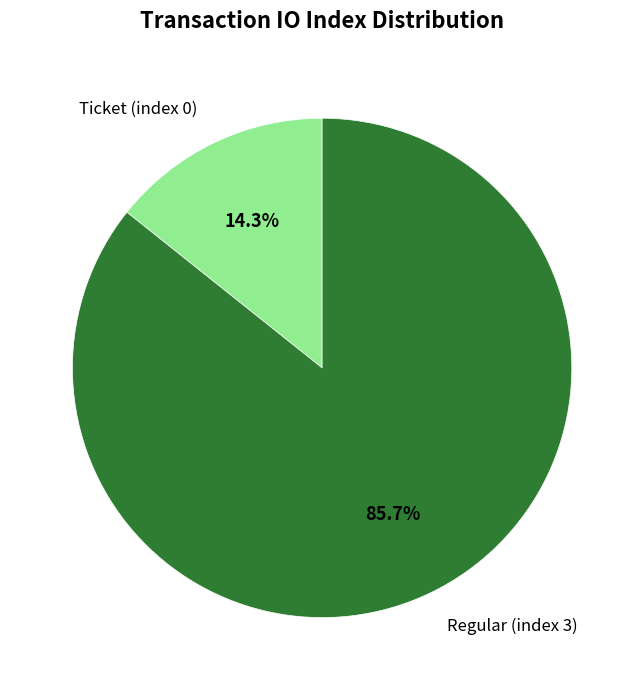

Between Regular (index 3) and Ticket (index 0), which is larger?

Regular (index 3)